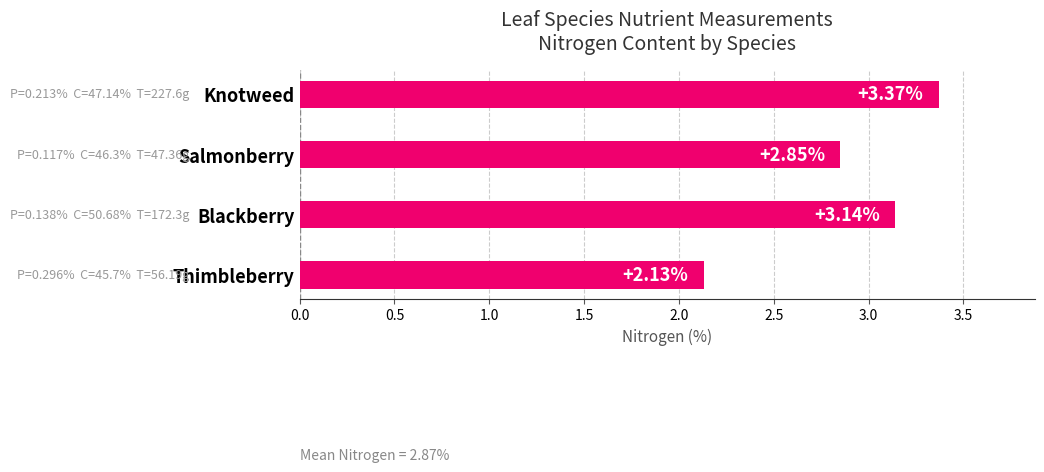

List the labels in order of value, largest first.

Knotweed, Blackberry, Salmonberry, Thimbleberry